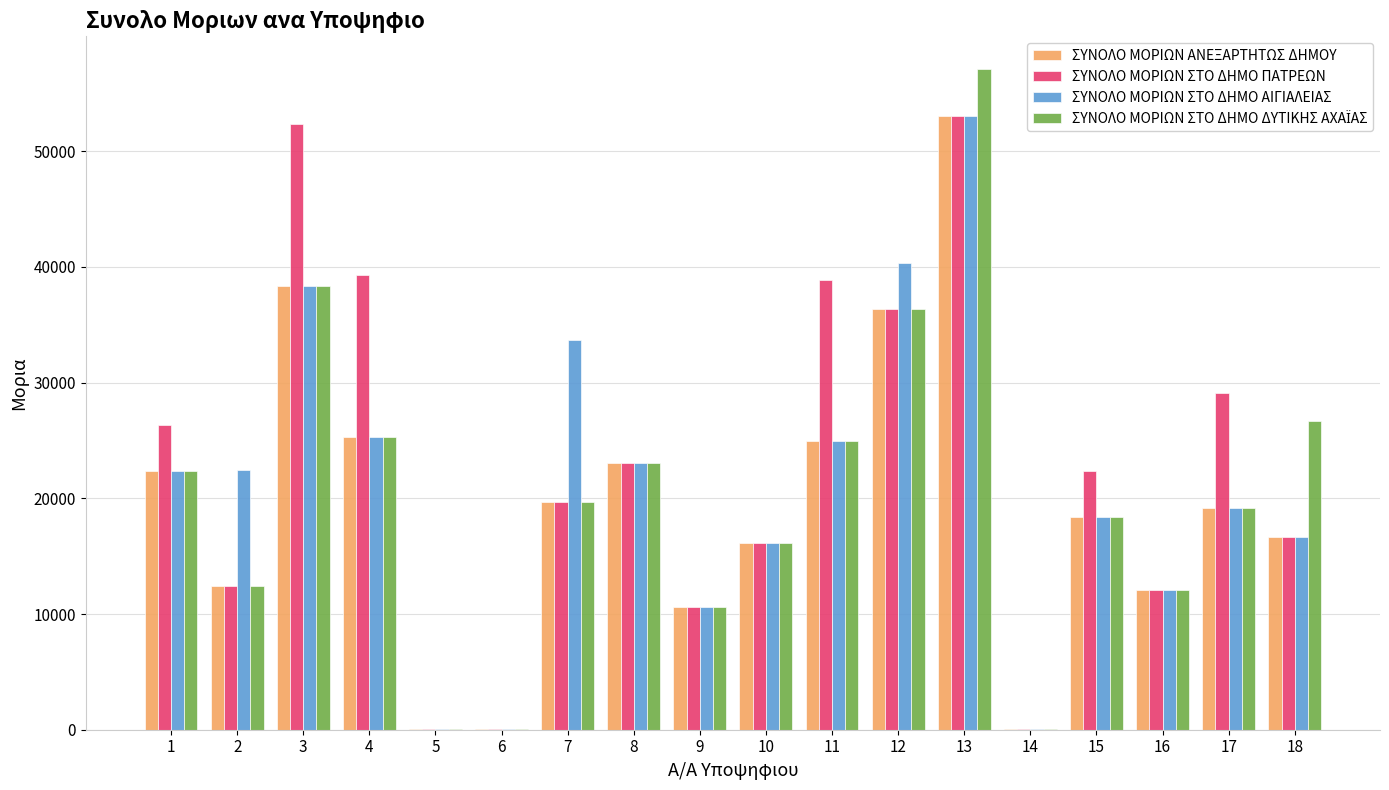

Which series has the largest total across all categories?

ΣΥΝΟΛΟ ΜΟΡΙΩΝ ΣΤΟ ΔΗΜΟ ΠΑΤΡΕΩΝ